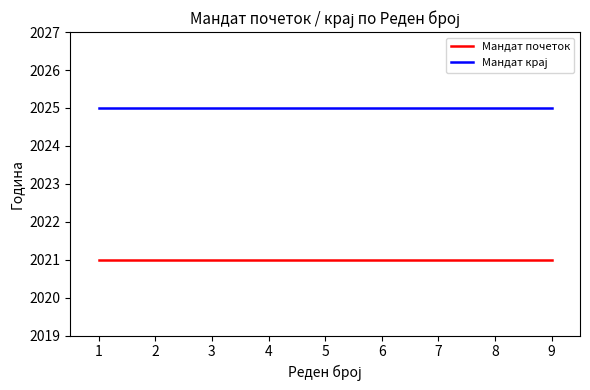

Is it true that Мандат почеток equals 2021 at 6?

True